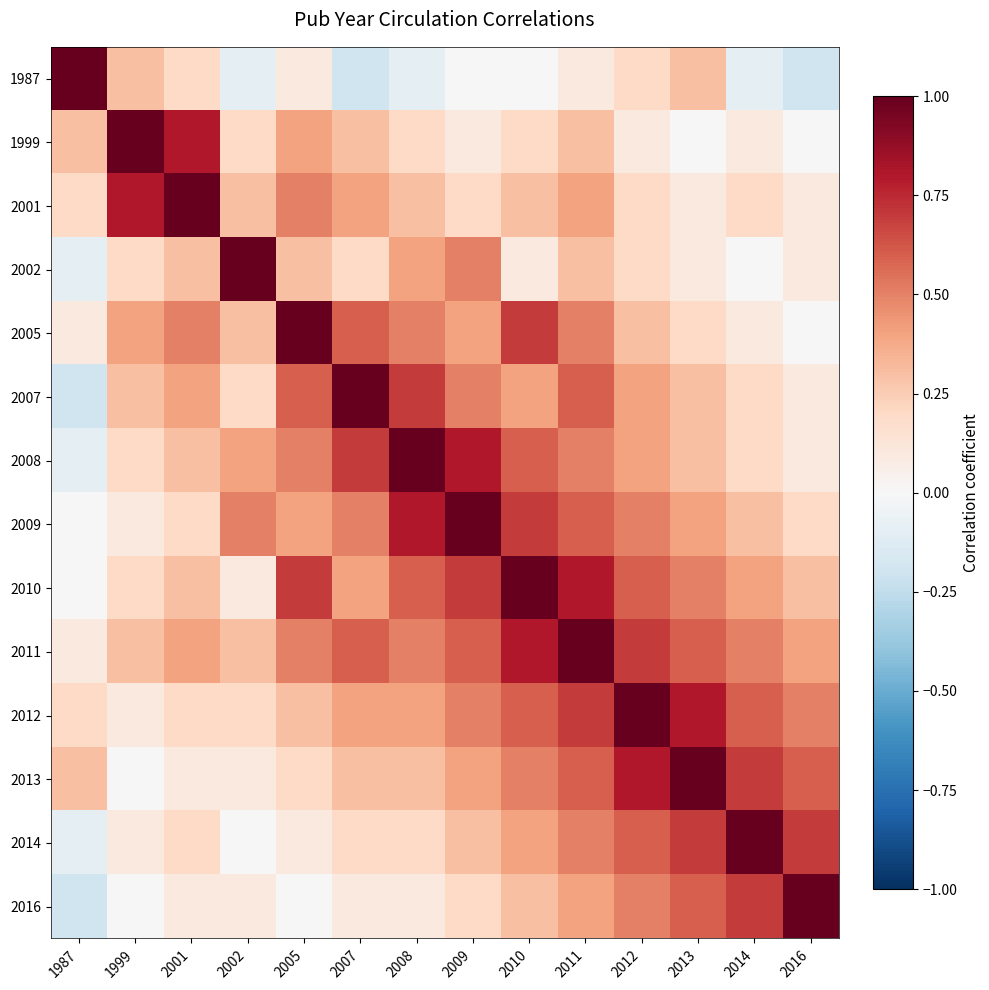

Reading right to left, list all the values displayed in this chart.

1987: 2016=-0.2	2014=-0.1	2013=0.3	2012=0.2	2011=0.1	2010=0.0	2009=0.0	2008=-0.1	2007=-0.2	2005=0.1	2002=-0.1	2001=0.2	1999=0.3	1987=1.0
1999: 2016=0.0	2014=0.1	2013=0.0	2012=0.1	2011=0.3	2010=0.2	2009=0.1	2008=0.2	2007=0.3	2005=0.4	2002=0.2	2001=0.8	1999=1.0	1987=0.3
2001: 2016=0.1	2014=0.2	2013=0.1	2012=0.2	2011=0.4	2010=0.3	2009=0.2	2008=0.3	2007=0.4	2005=0.5	2002=0.3	2001=1.0	1999=0.8	1987=0.2
2002: 2016=0.1	2014=0.0	2013=0.1	2012=0.2	2011=0.3	2010=0.1	2009=0.5	2008=0.4	2007=0.2	2005=0.3	2002=1.0	2001=0.3	1999=0.2	1987=-0.1
2005: 2016=0.0	2014=0.1	2013=0.2	2012=0.3	2011=0.5	2010=0.7	2009=0.4	2008=0.5	2007=0.6	2005=1.0	2002=0.3	2001=0.5	1999=0.4	1987=0.1
2007: 2016=0.1	2014=0.2	2013=0.3	2012=0.4	2011=0.6	2010=0.4	2009=0.5	2008=0.7	2007=1.0	2005=0.6	2002=0.2	2001=0.4	1999=0.3	1987=-0.2
2008: 2016=0.1	2014=0.2	2013=0.3	2012=0.4	2011=0.5	2010=0.6	2009=0.8	2008=1.0	2007=0.7	2005=0.5	2002=0.4	2001=0.3	1999=0.2	1987=-0.1
2009: 2016=0.2	2014=0.3	2013=0.4	2012=0.5	2011=0.6	2010=0.7	2009=1.0	2008=0.8	2007=0.5	2005=0.4	2002=0.5	2001=0.2	1999=0.1	1987=0.0
2010: 2016=0.3	2014=0.4	2013=0.5	2012=0.6	2011=0.8	2010=1.0	2009=0.7	2008=0.6	2007=0.4	2005=0.7	2002=0.1	2001=0.3	1999=0.2	1987=0.0
2011: 2016=0.4	2014=0.5	2013=0.6	2012=0.7	2011=1.0	2010=0.8	2009=0.6	2008=0.5	2007=0.6	2005=0.5	2002=0.3	2001=0.4	1999=0.3	1987=0.1
2012: 2016=0.5	2014=0.6	2013=0.8	2012=1.0	2011=0.7	2010=0.6	2009=0.5	2008=0.4	2007=0.4	2005=0.3	2002=0.2	2001=0.2	1999=0.1	1987=0.2
2013: 2016=0.6	2014=0.7	2013=1.0	2012=0.8	2011=0.6	2010=0.5	2009=0.4	2008=0.3	2007=0.3	2005=0.2	2002=0.1	2001=0.1	1999=0.0	1987=0.3
2014: 2016=0.7	2014=1.0	2013=0.7	2012=0.6	2011=0.5	2010=0.4	2009=0.3	2008=0.2	2007=0.2	2005=0.1	2002=0.0	2001=0.2	1999=0.1	1987=-0.1
2016: 2016=1.0	2014=0.7	2013=0.6	2012=0.5	2011=0.4	2010=0.3	2009=0.2	2008=0.1	2007=0.1	2005=0.0	2002=0.1	2001=0.1	1999=0.0	1987=-0.2